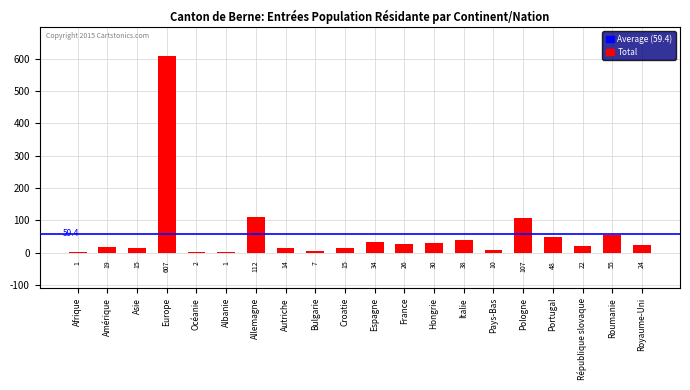

What is the ratio of the value at Europe to the value at Espagne?

17.9